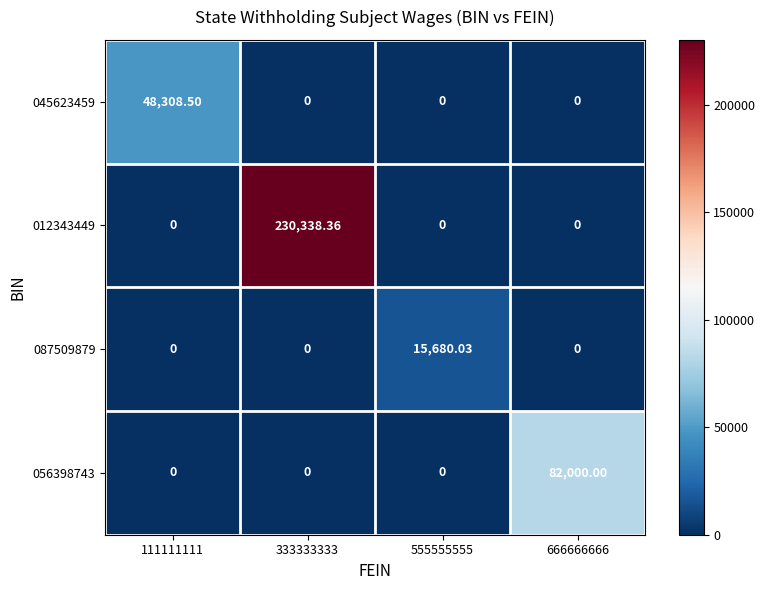

Reading right to left, list all the values displayed in this chart.

045623459: 666666666=0.0	555555555=0.0	333333333=0.0	111111111=48308.5
012343449: 666666666=0.0	555555555=0.0	333333333=230338.4	111111111=0.0
087509879: 666666666=0.0	555555555=15680.0	333333333=0.0	111111111=0.0
056398743: 666666666=82000.0	555555555=0.0	333333333=0.0	111111111=0.0